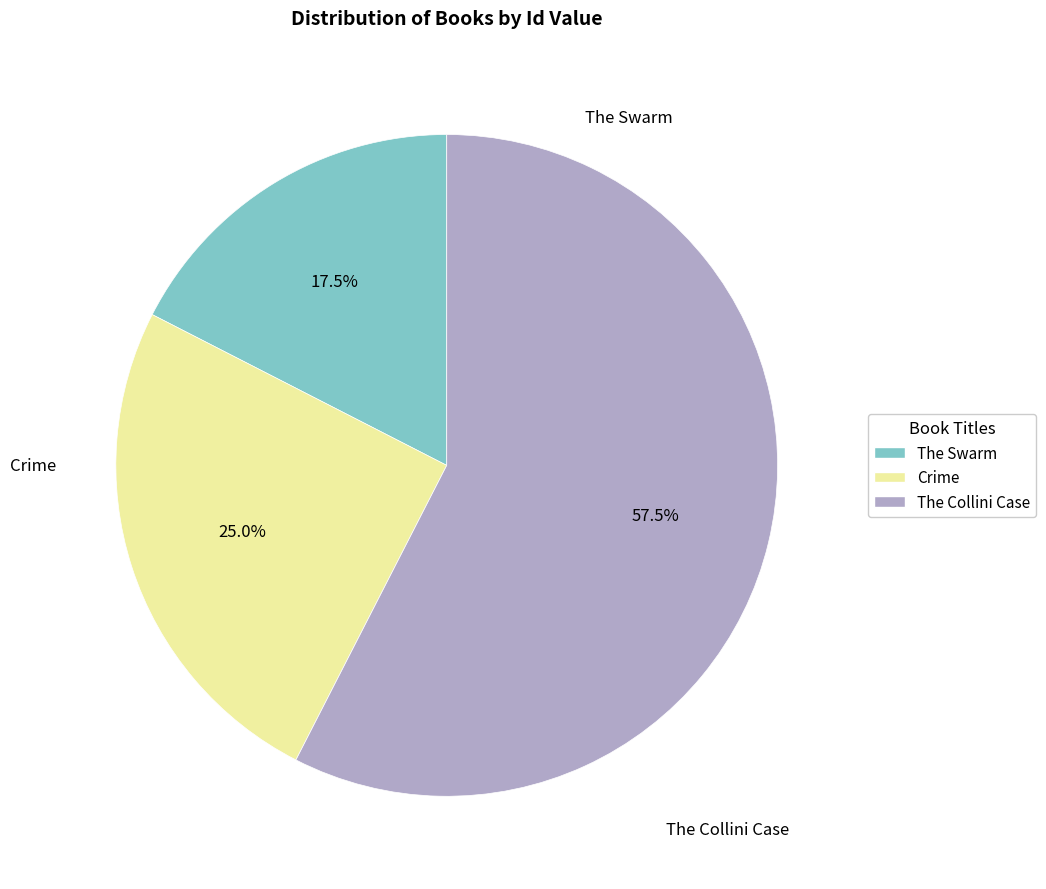

Is it true that Crime is 25% of the pie?

True